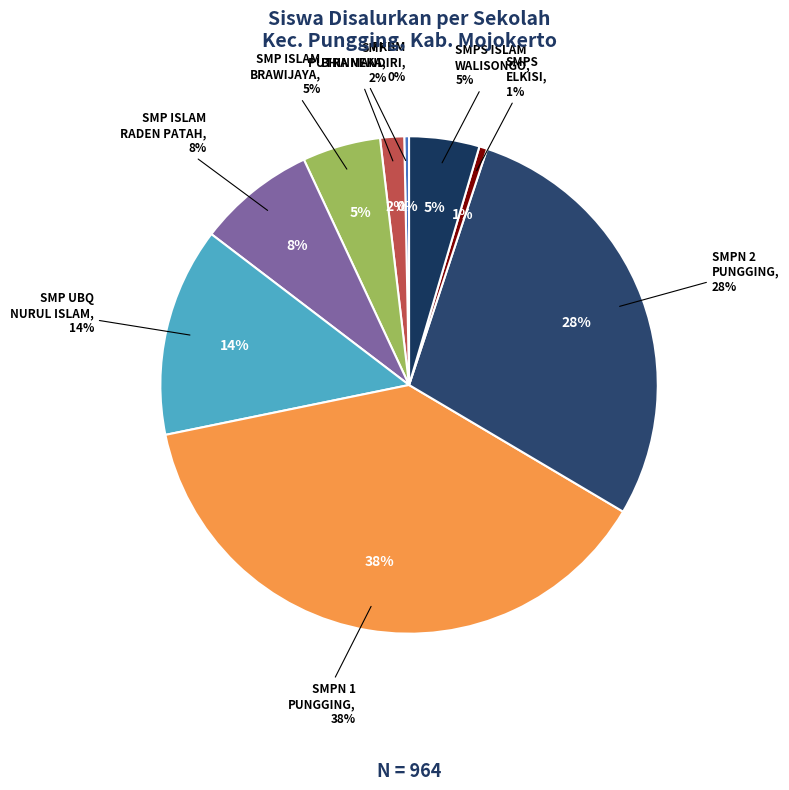

Is it true that SMP ISLAM BRAWIJAYA is 11% of the pie?

False